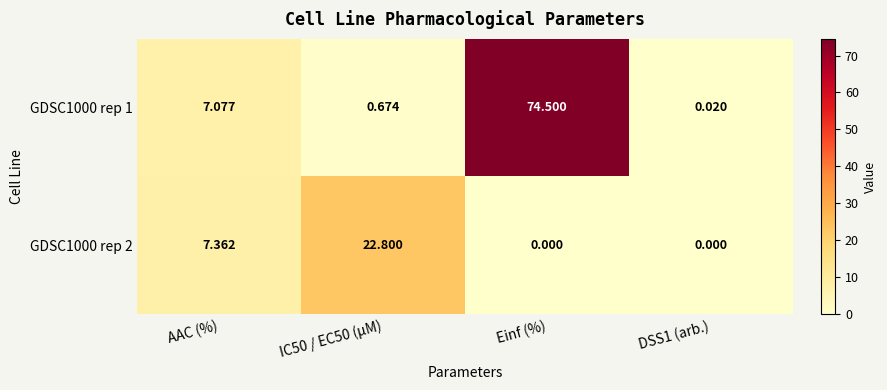

Between AAC (%) and DSS1 (arb.), which series saw the biggest shift?

GDSC1000 rep 2